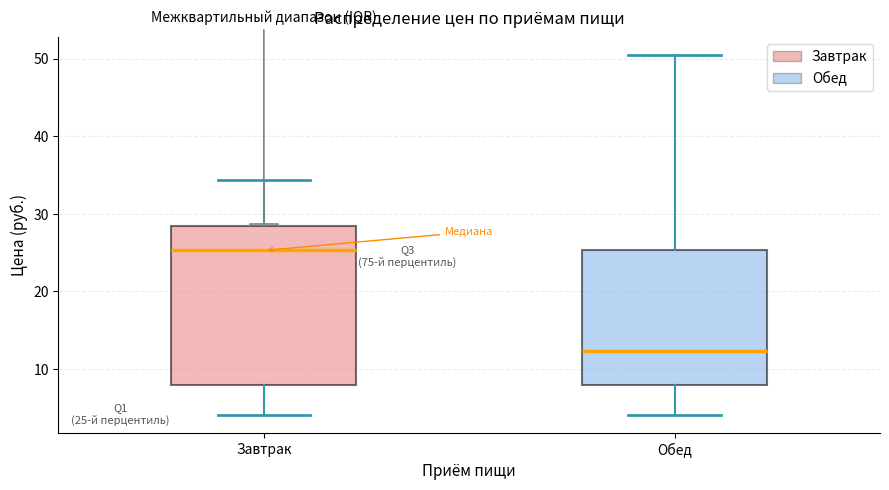

Which box is the tallest, from its lower edge to its upper edge?

Завтрак